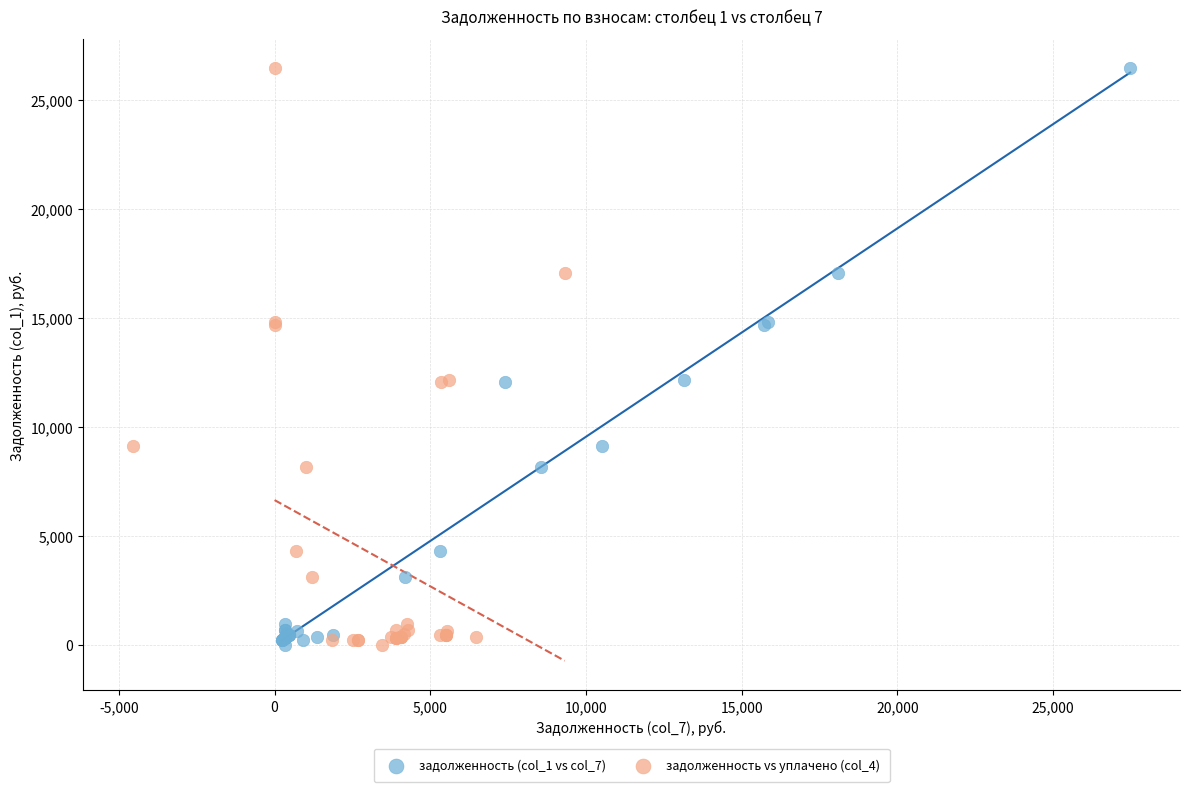

What are all the series names shown in the legend?

задолженность (col_1 vs col_7), задолженность vs уплачено (col_4)